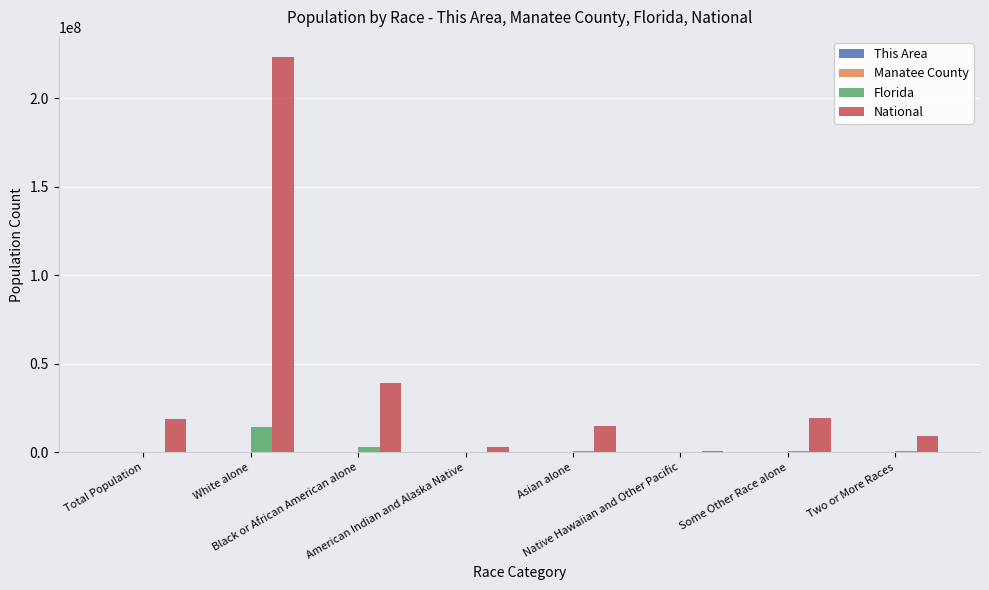

Is it true that Florida equals 12286 at Native Hawaiian and Other Pacific?

True